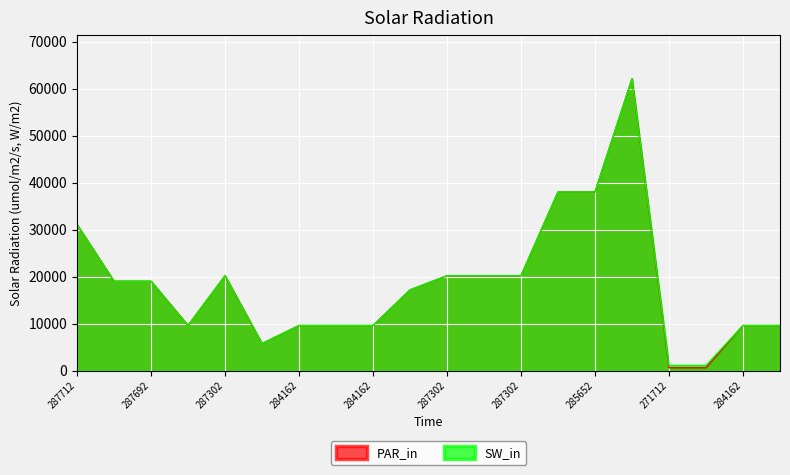

What is the difference between the PAR_in values at 287302 and 284162?

10600.6